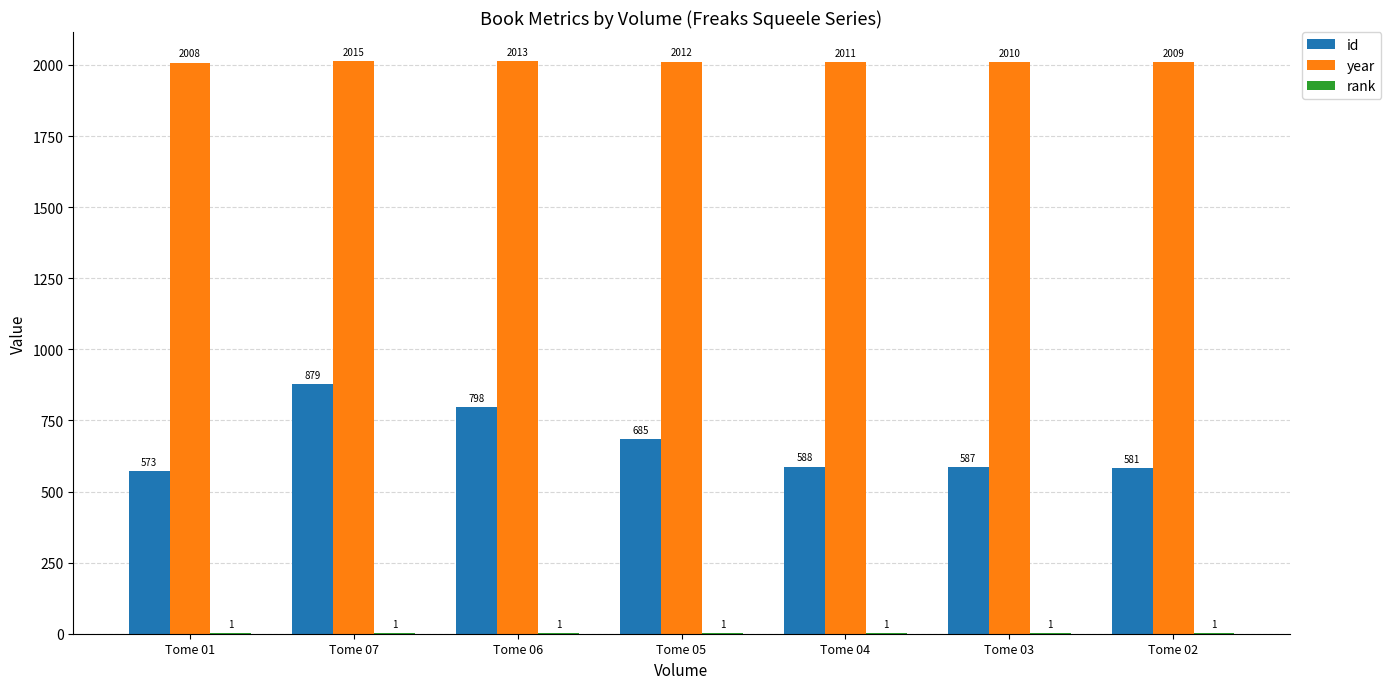

Which series has the widest spread of values?

id